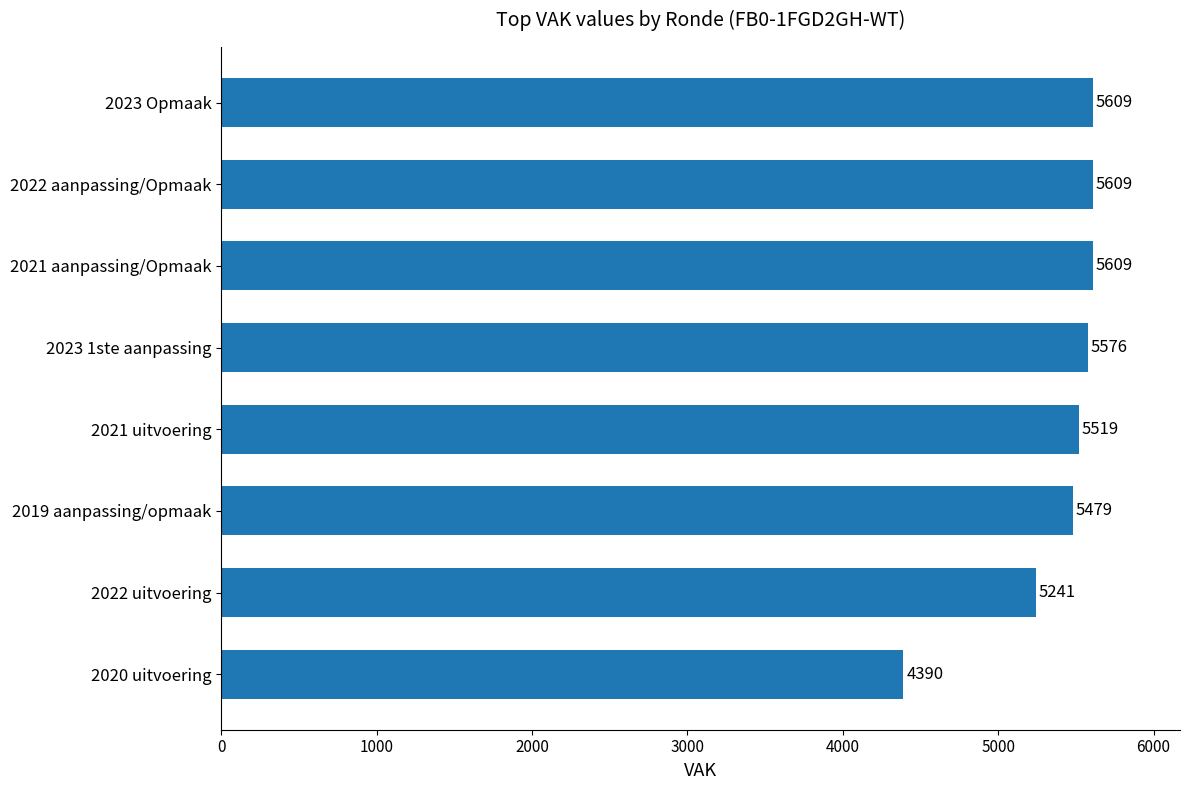

The value at 2022 aanpassing/Opmaak is 7460. True or false?

False